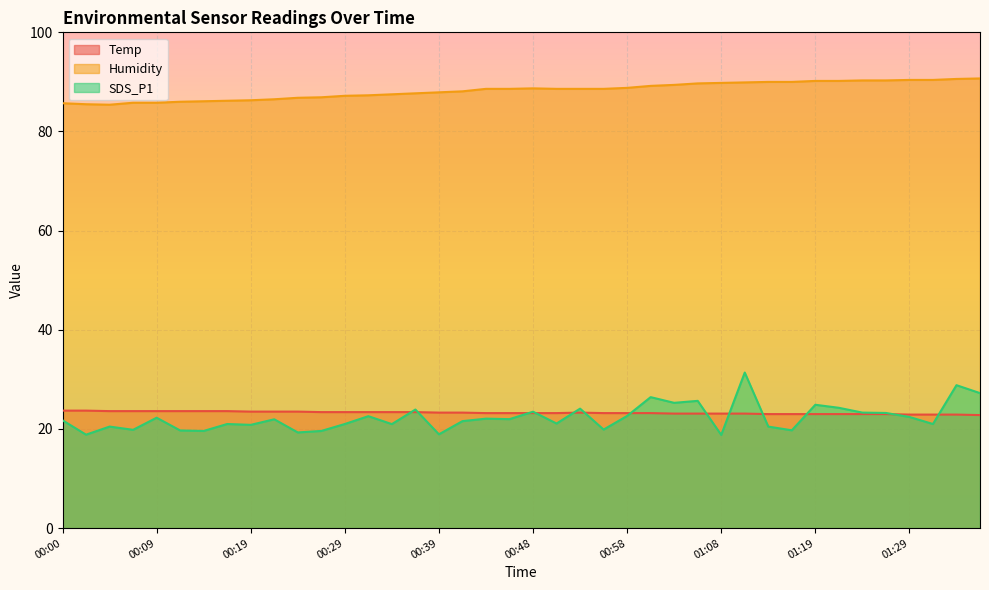

How many lines are shown in the chart?

3